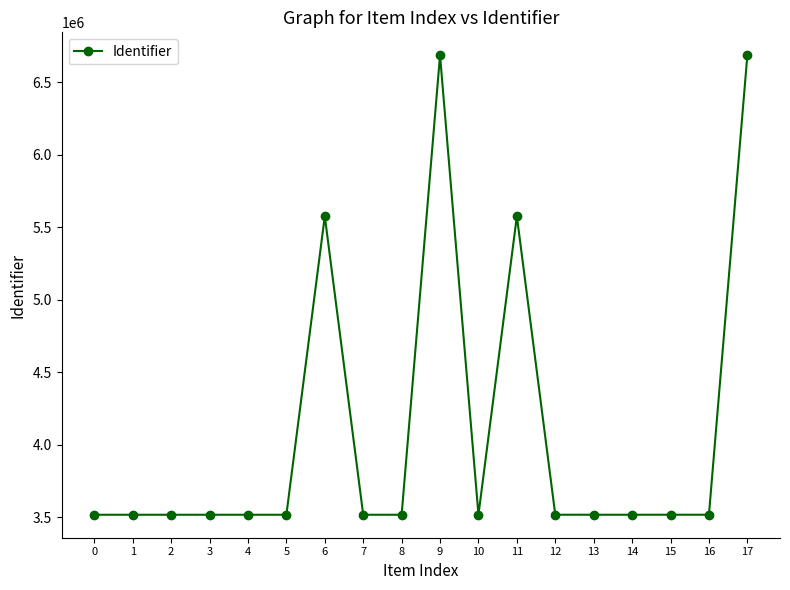

Approximately how many times larger is the value at 15 compared to 17?

0.5